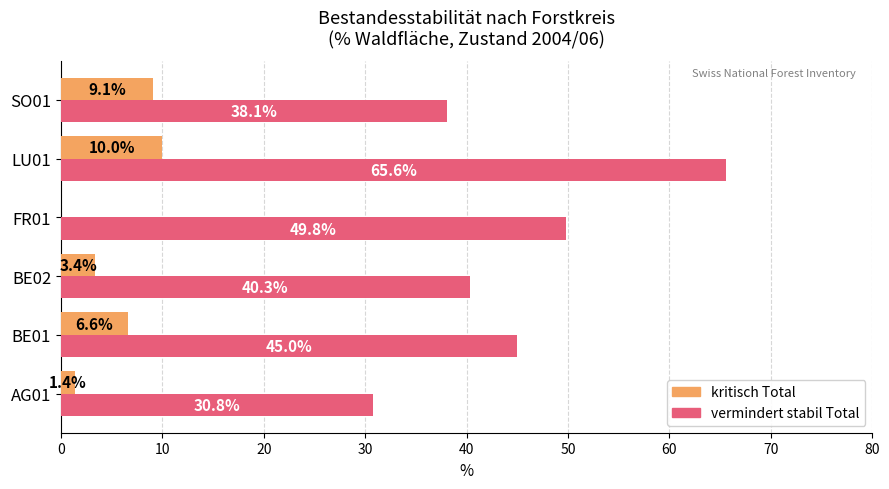

True or false: vermindert stabil Total has a value of 15.2 at AG01.

False